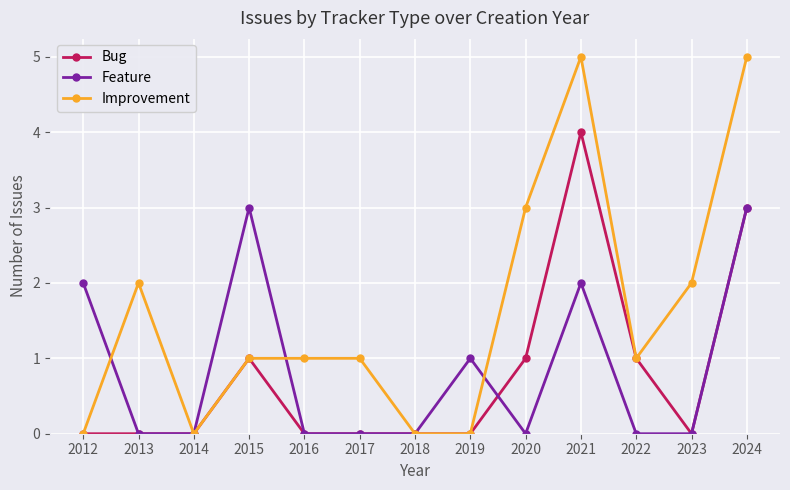

What are all the series names shown in the legend?

Bug, Feature, Improvement